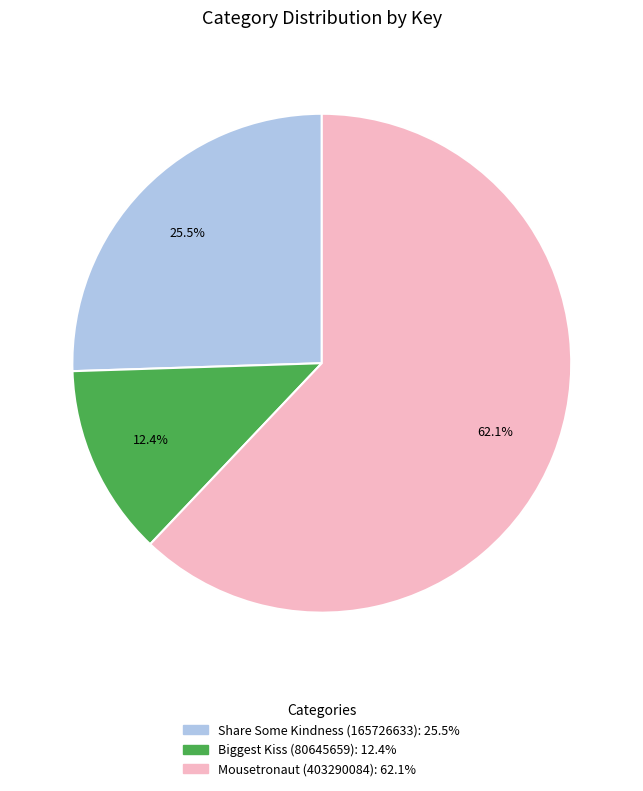

Which category has the smallest portion of the pie?

Biggest Kiss (80645659)